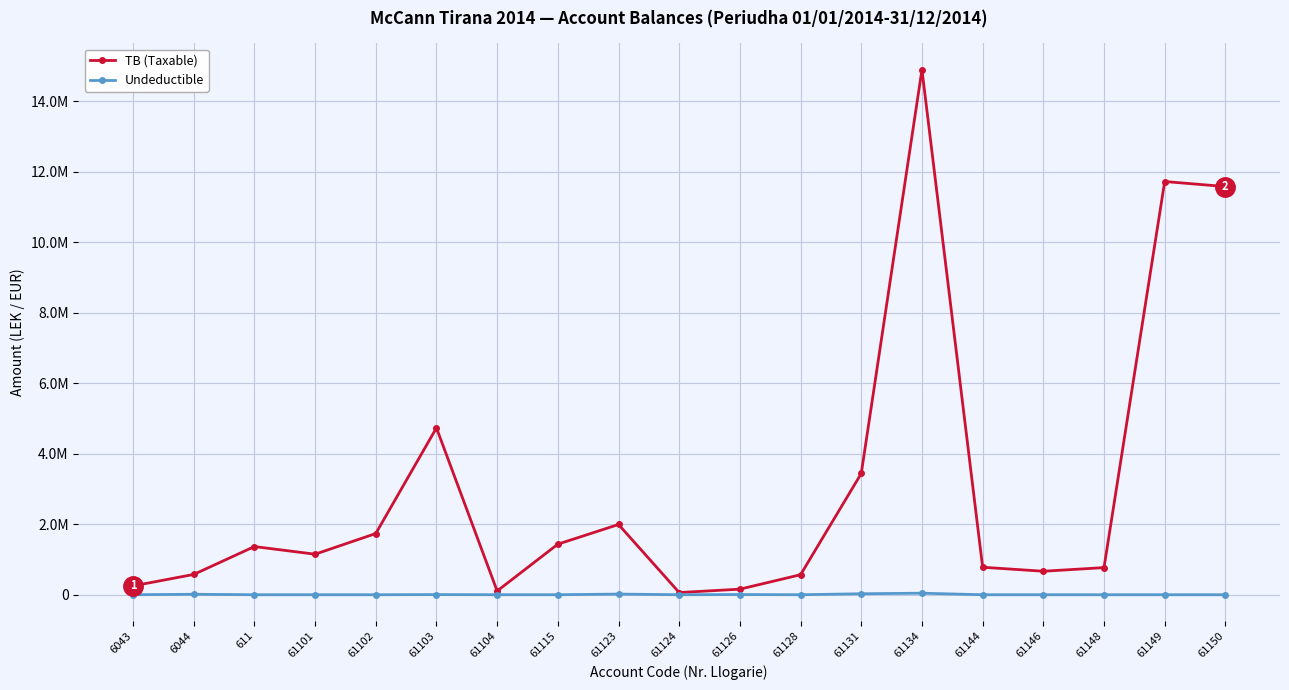

Which series has the widest spread of values?

TB (Taxable)